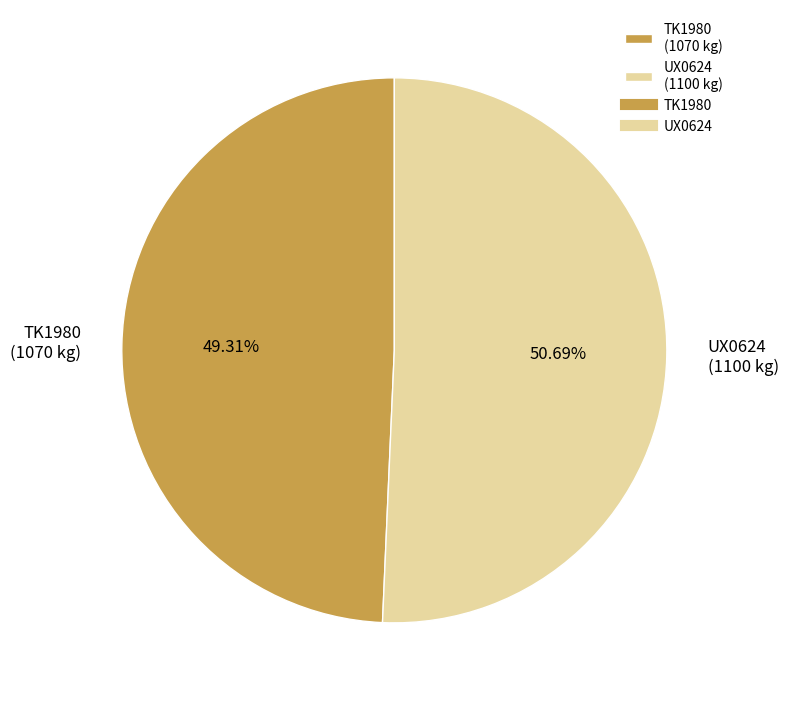

Is there any slice that represents more than half of the pie?

Yes